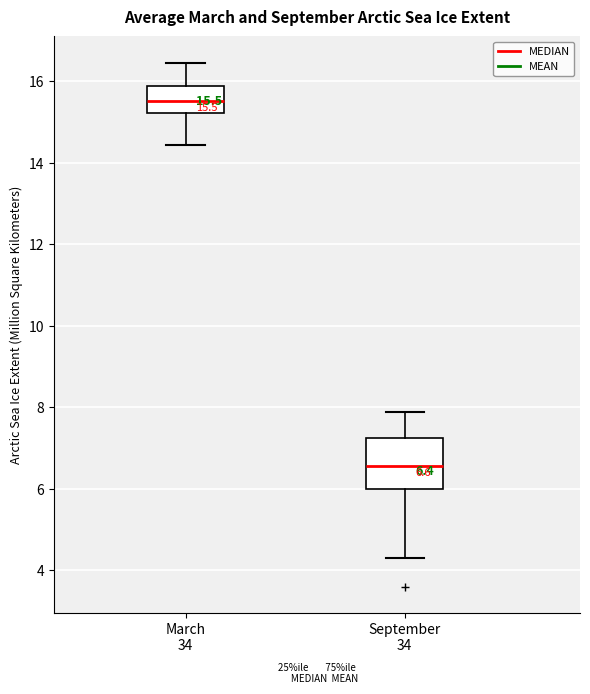

Comparing the boxes themselves (not the whiskers), which one is the tallest?

September 34